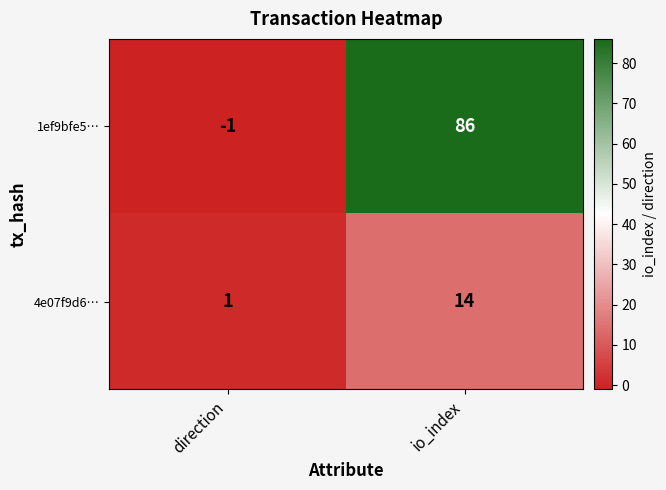

Which series has the largest total across all categories?

1ef9bfe5…